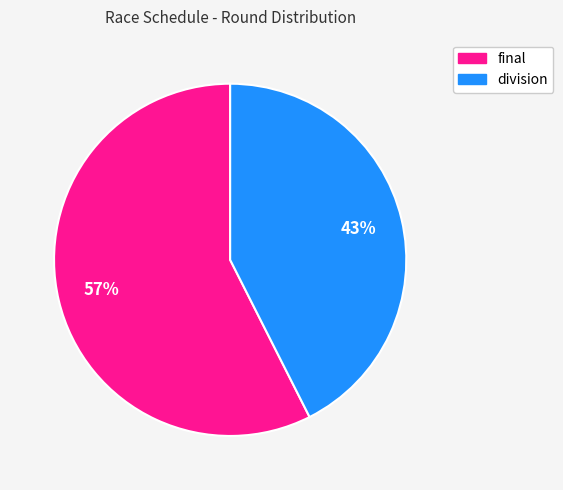

What is the largest slice in the pie chart?

final